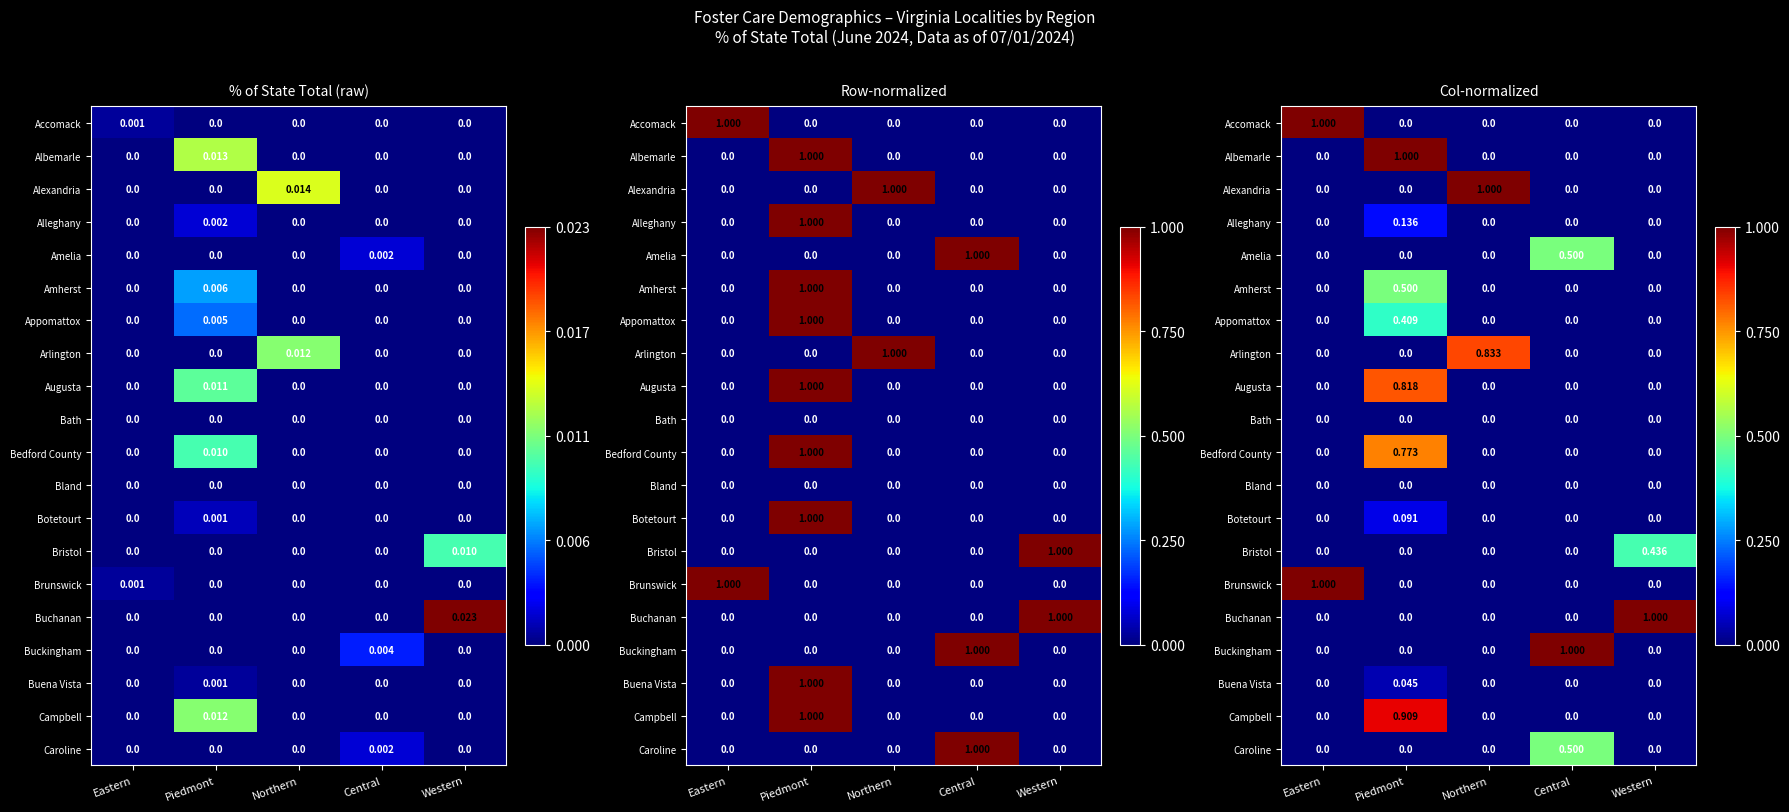

At which label is Caroline closest to 0?

Eastern